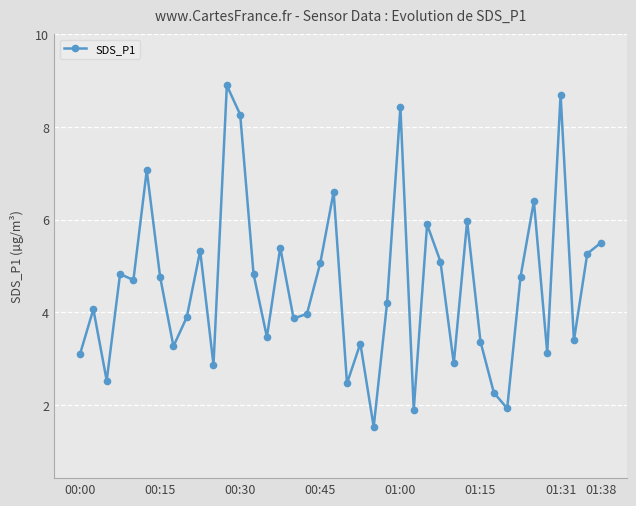

What is the smallest value displayed?

1.5